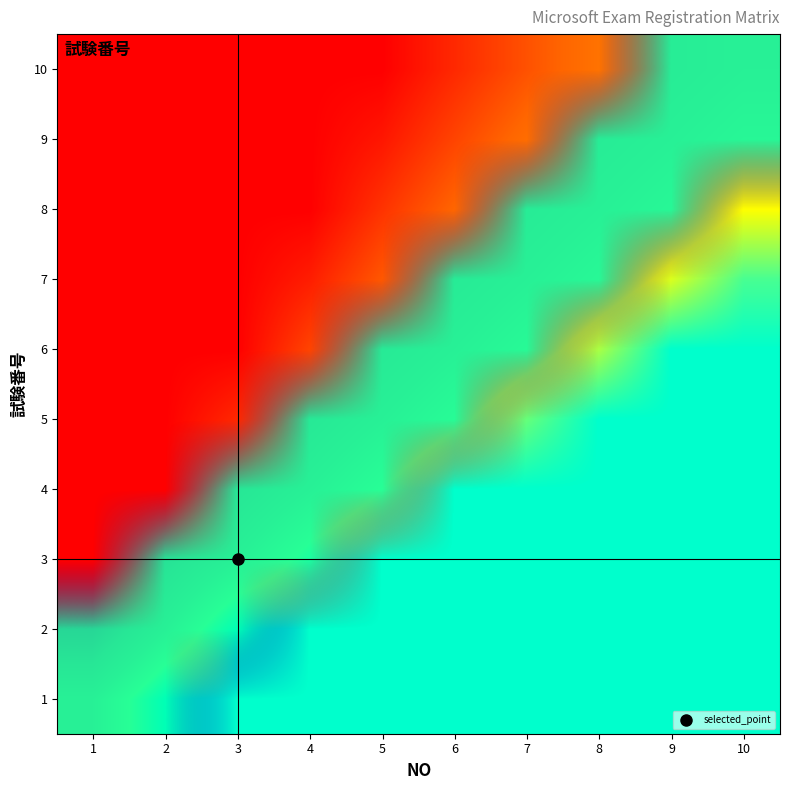

List the labels in order of 2 value, smallest first.

4, 5, 6, 7, 8, 9, 10, 1, 2, 3